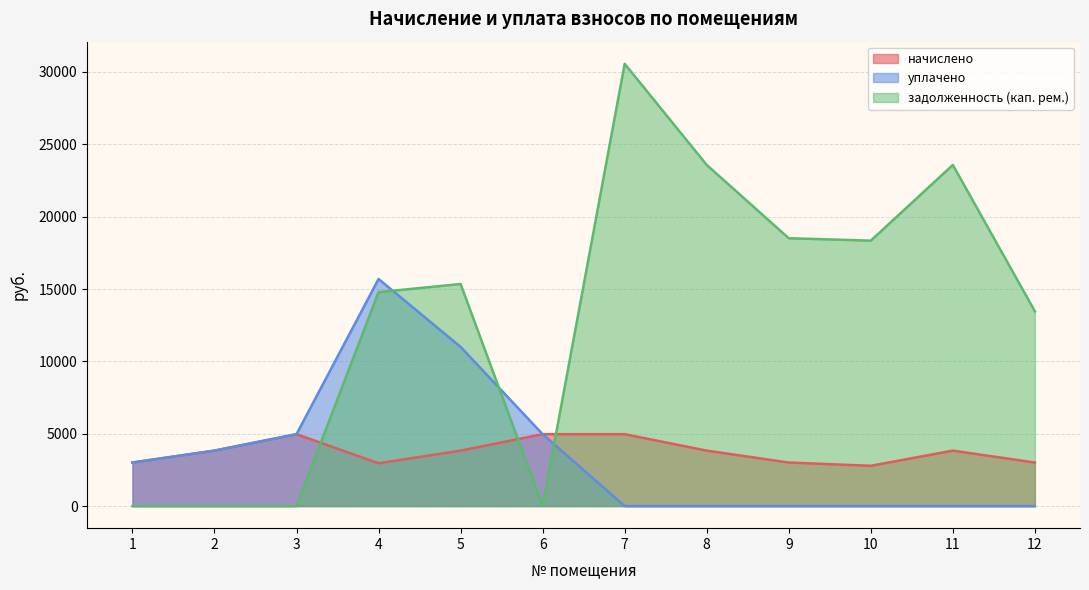

Reading right to left, what are all the values shown in this chart?

начислено: 12=3008.3	11=3831.4	10=2782.4	9=3008.3	8=3831.4	7=4967.6	6=4967.6	5=3831.4	4=2957.3	3=4967.6	2=3831.4	1=3008.3
уплачено: 12=0.0	11=0.0	10=0.0	9=0.0	8=0.0	7=0.0	6=4967.6	5=11000.0	4=15693.0	3=4967.6	2=3831.4	1=3008.3
задолженность (кап. рем.): 12=13461.4	11=23574.5	10=18342.9	9=18510.0	8=23574.5	7=30566.0	6=0.0	5=15346.9	4=14783.8	3=0.0	2=0.0	1=0.0